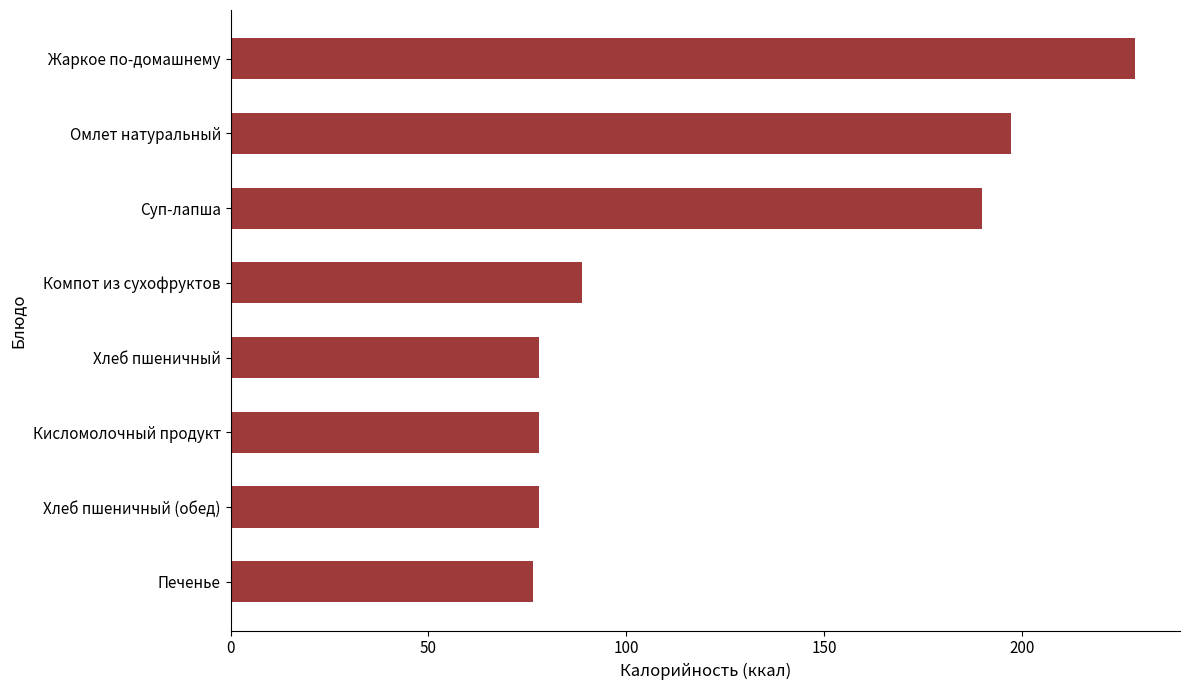

What is the minimum value shown in the chart?

76.5